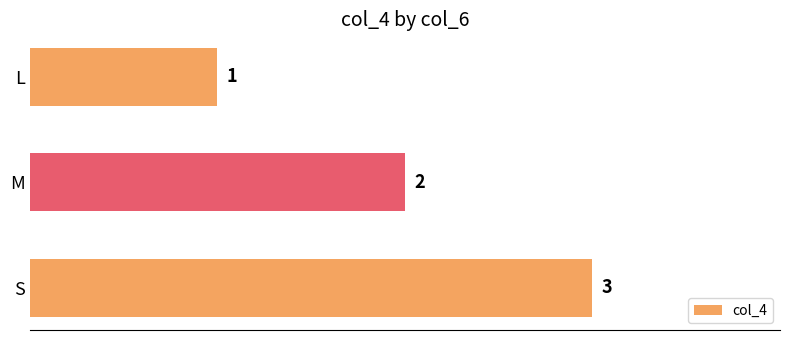

What is the average value?

2